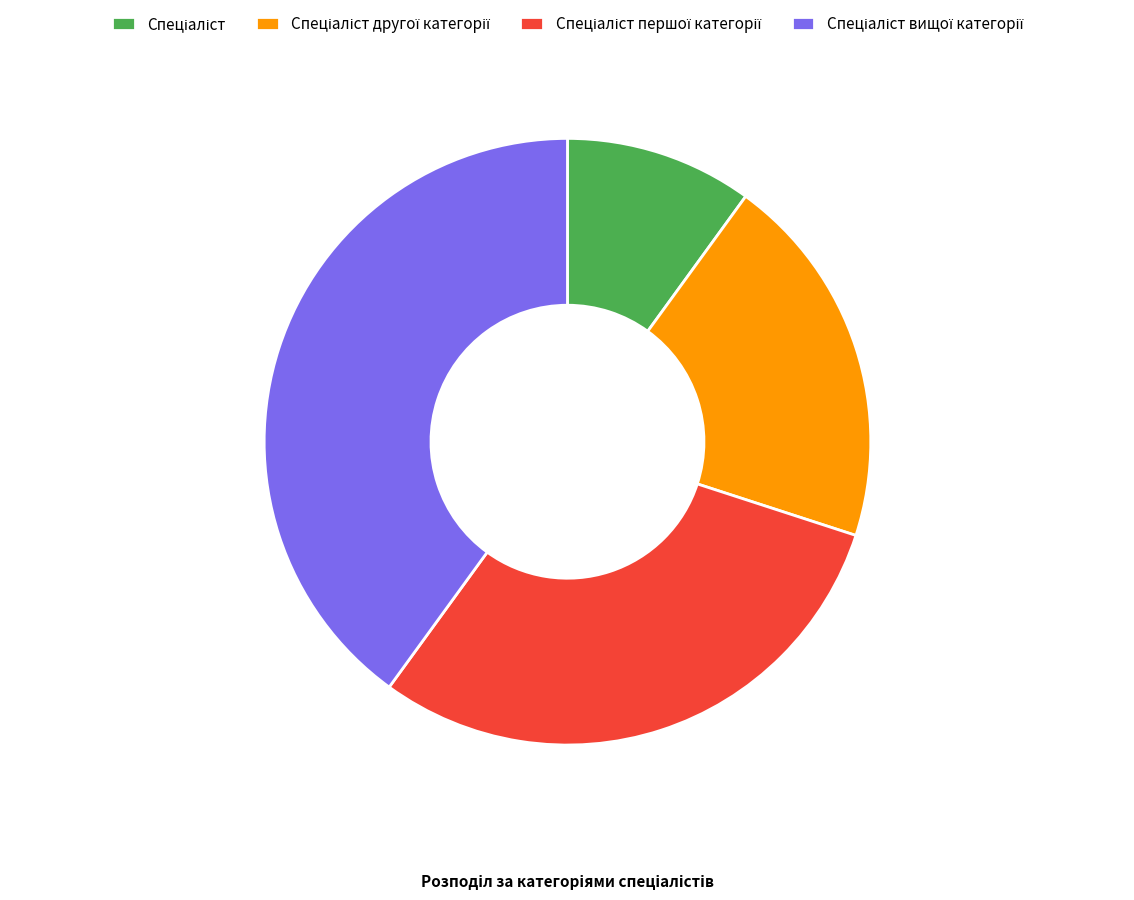

How many segments does this pie chart have?

4